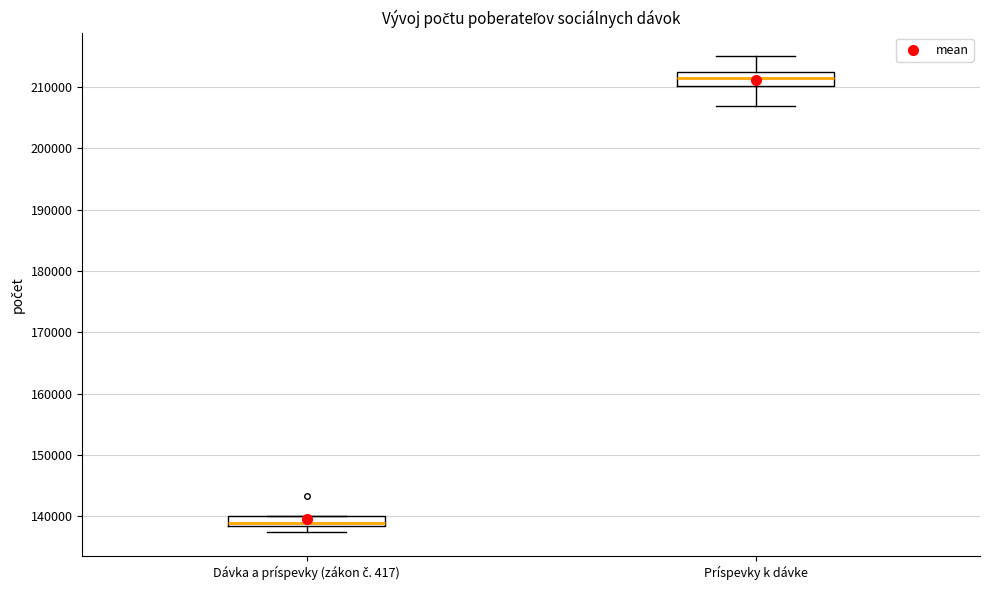

Where is the upper edge of the box for Dávka a príspevky (zákon č. 417) on the y-axis? The values are not printed on the chart, so give them approximately, as read against the axis.

140000